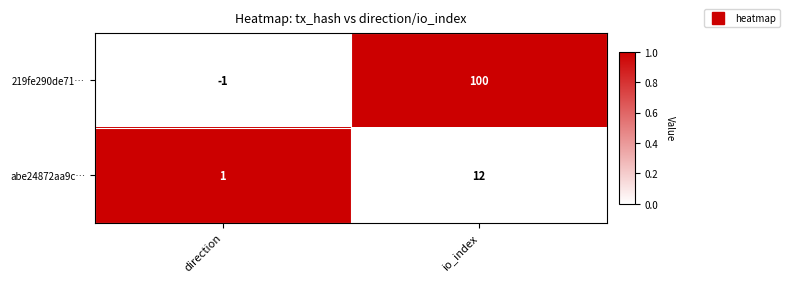

Rank the series at direction from lowest to highest value.

219fe290de71…, abe24872aa9c…